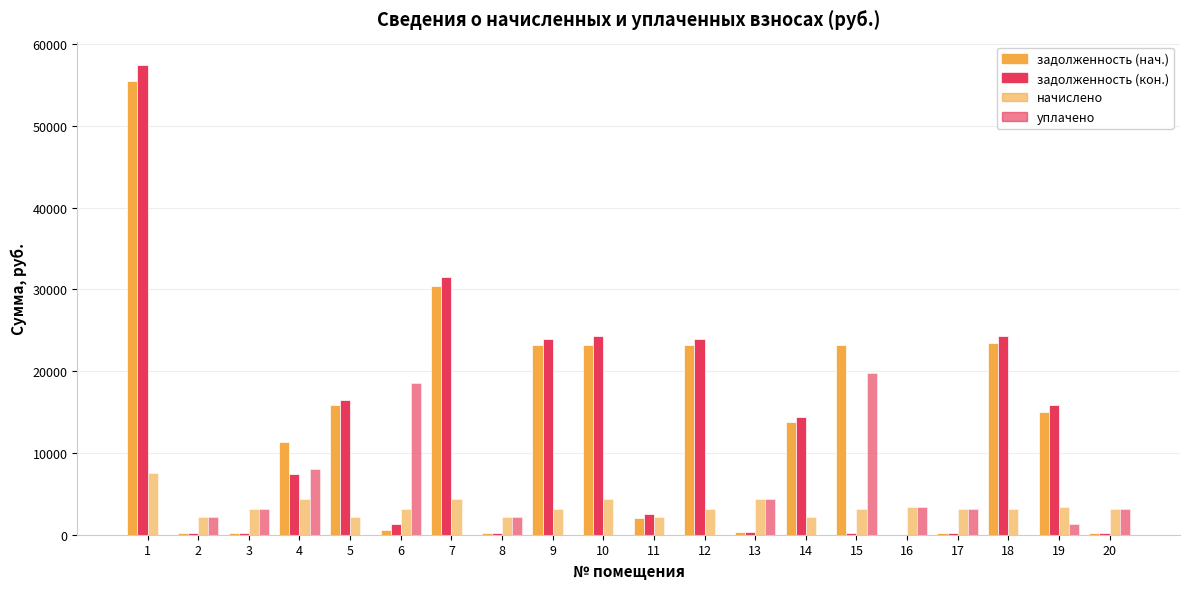

Does the chart contain stacked bars?

No